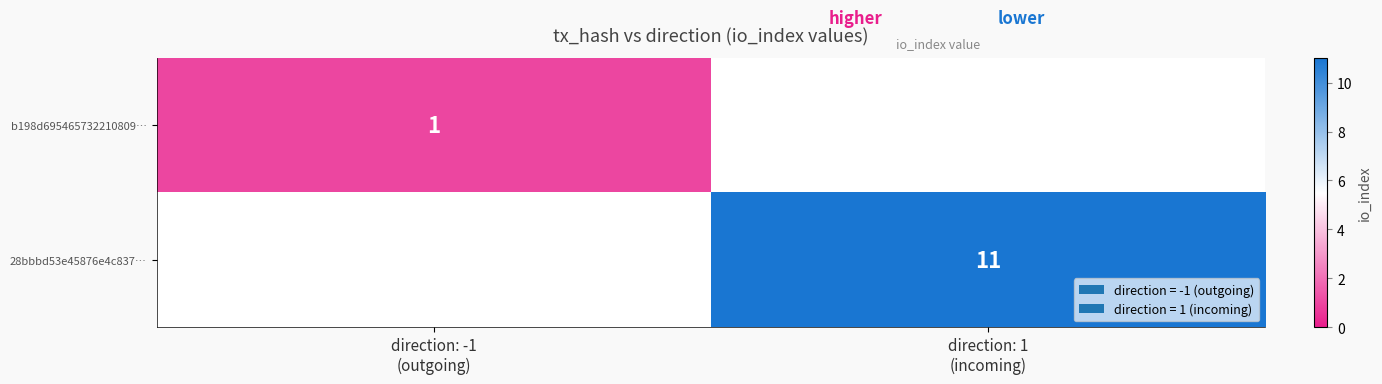

At direction: -1 (outgoing), list the series in order from largest to smallest.

b198d695465732210809…, 28bbbd53e45876e4c837…